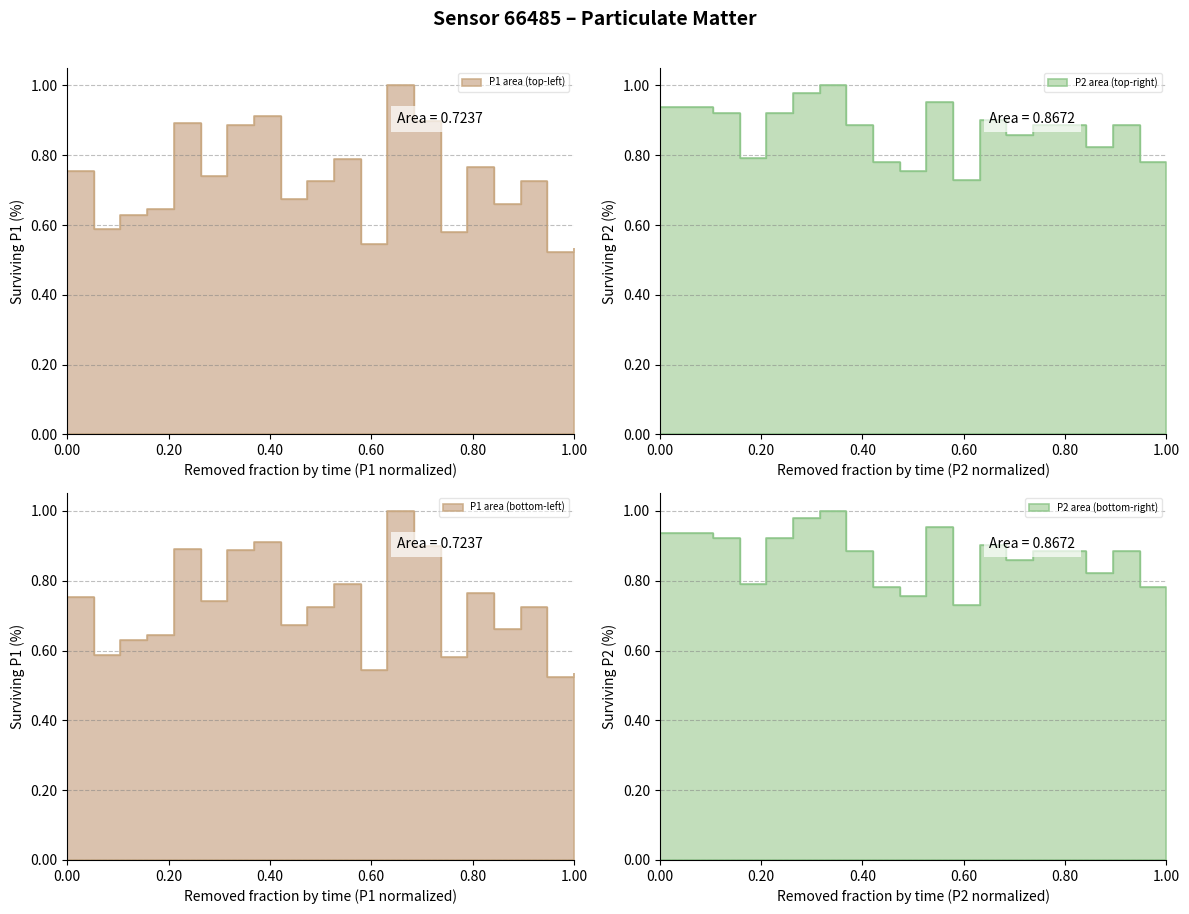

True or false: P1 has a value of 0.7 at 00:20.

True